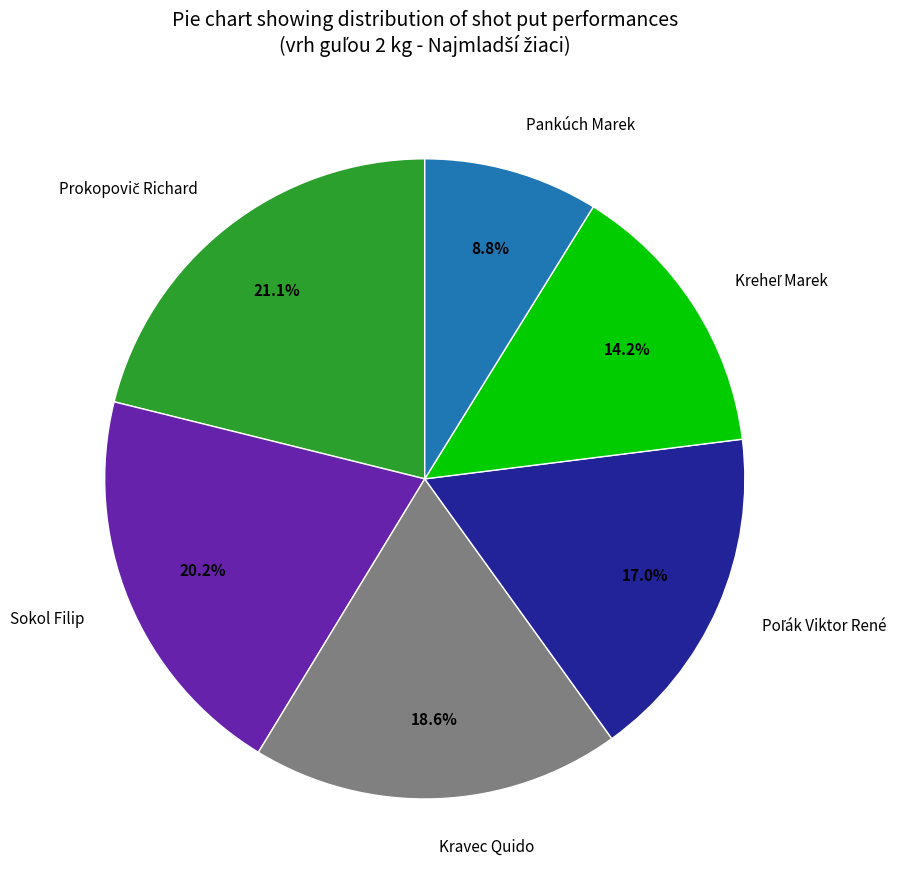

How many segments does this pie chart have?

6